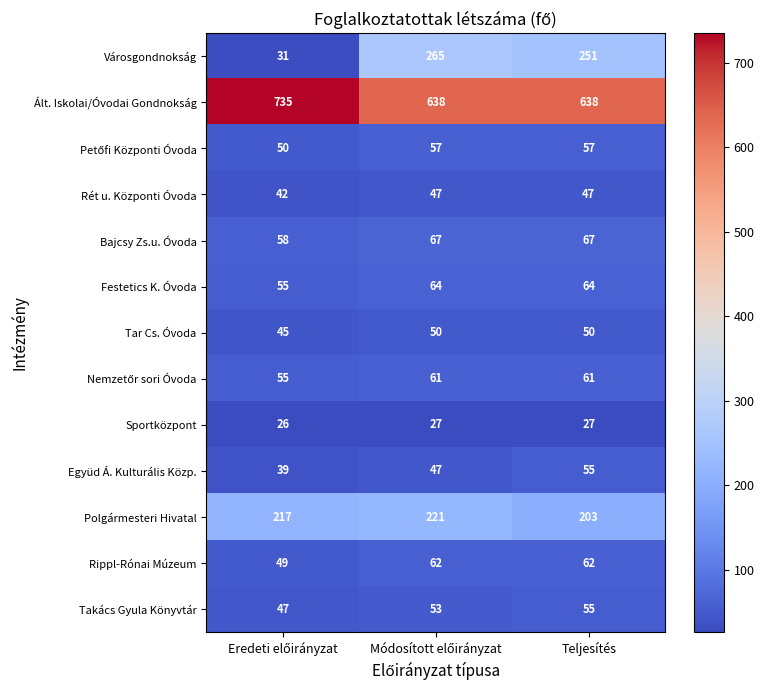

Which series has the largest total across all categories?

Ált. Iskolai/Óvodai Gondnokság